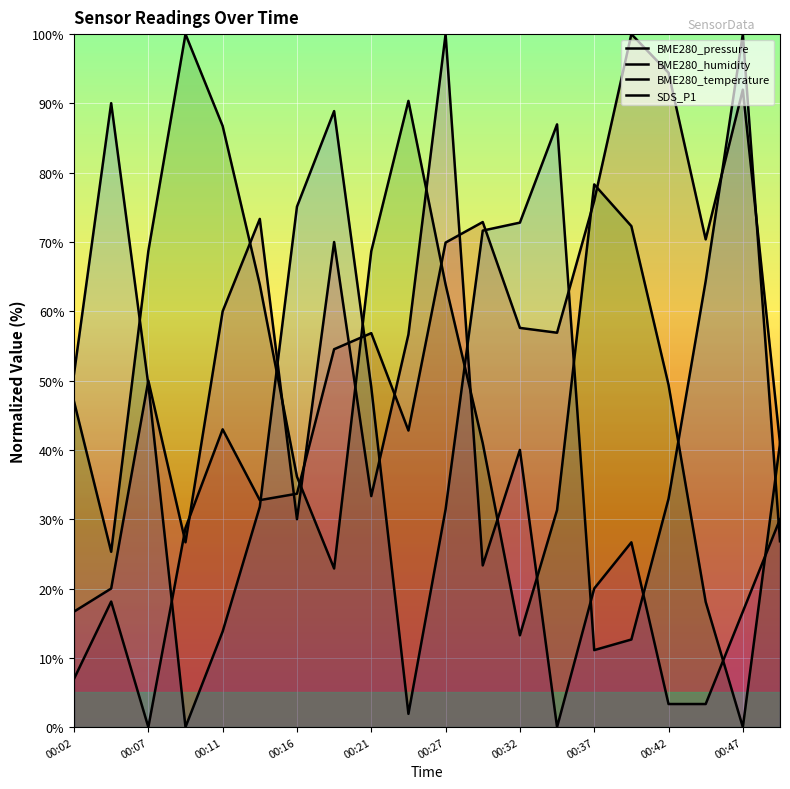

At which label does SDS_P1 reach its peak?

00:27